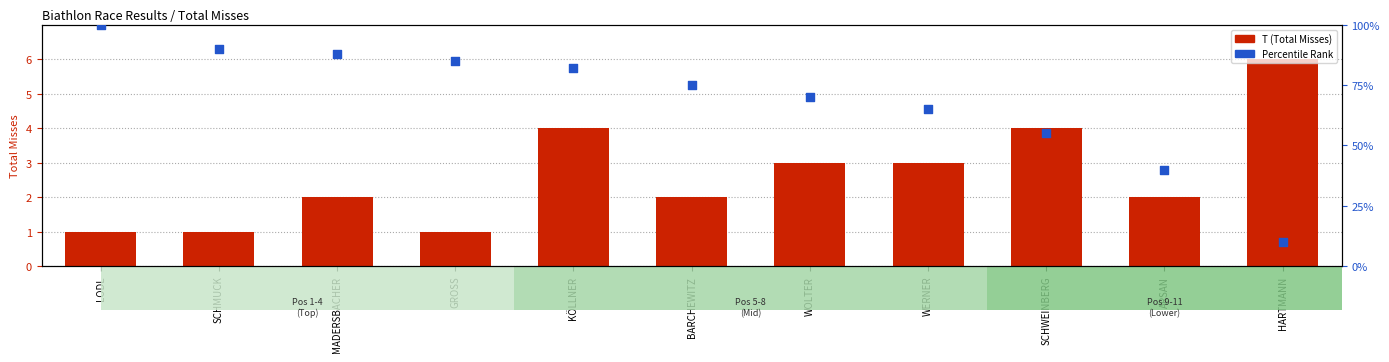

Which series has the largest total across all categories?

T (Total Misses)